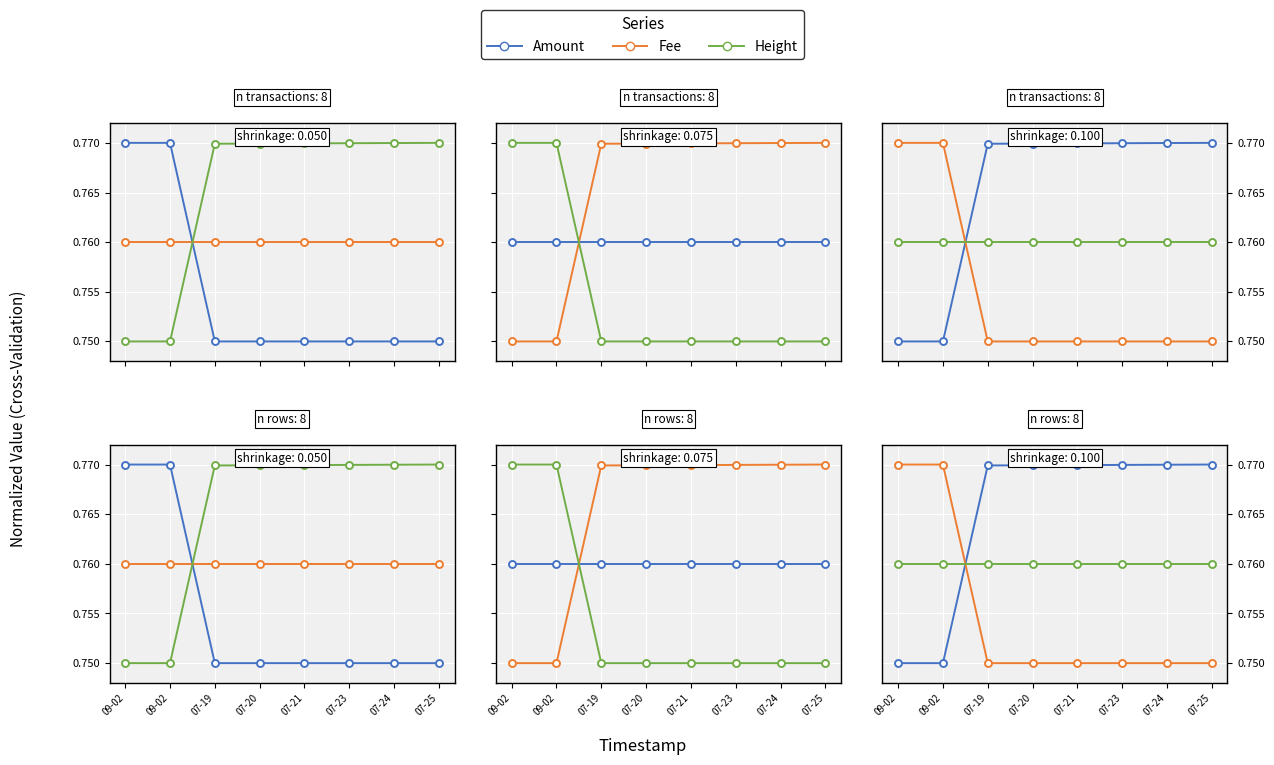

Which label corresponds to the largest value in the chart?

09-02